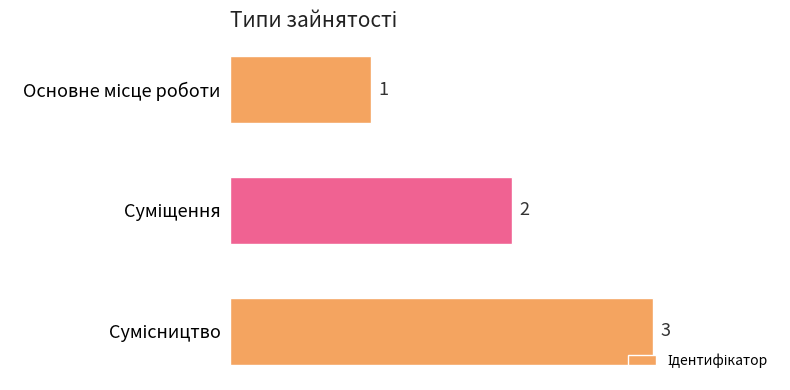

How many values are between 1 and 3?

3